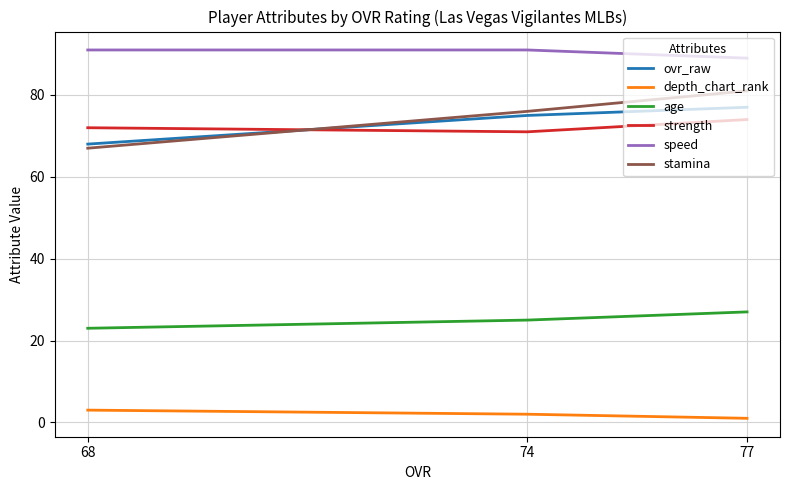

At which label is ovr_raw closest to 72?

74